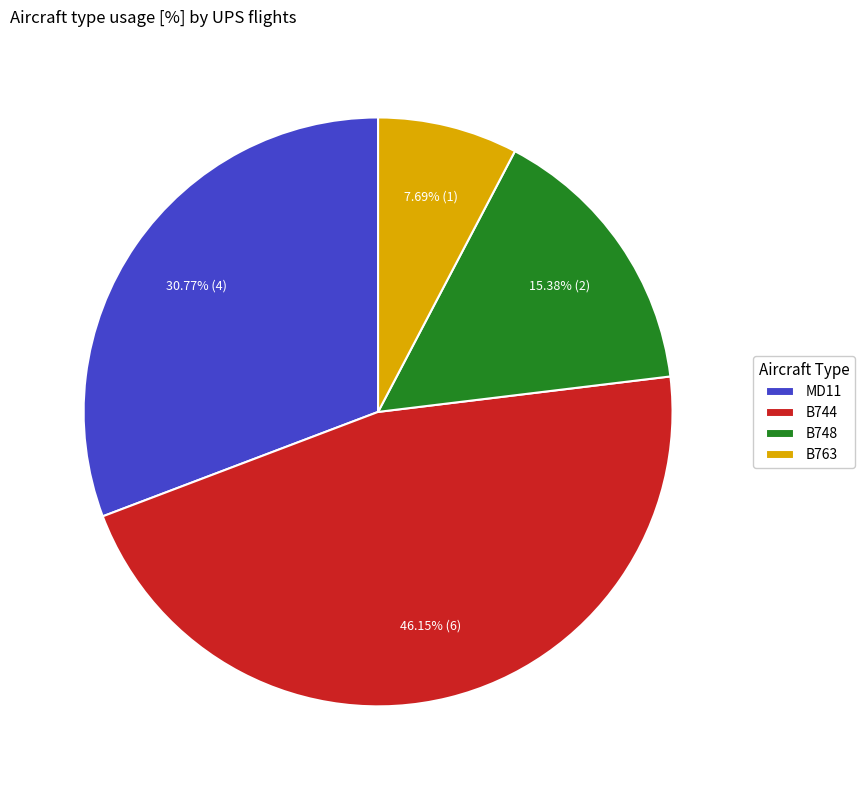

What is the total percentage of B748 and B763?

23.1%